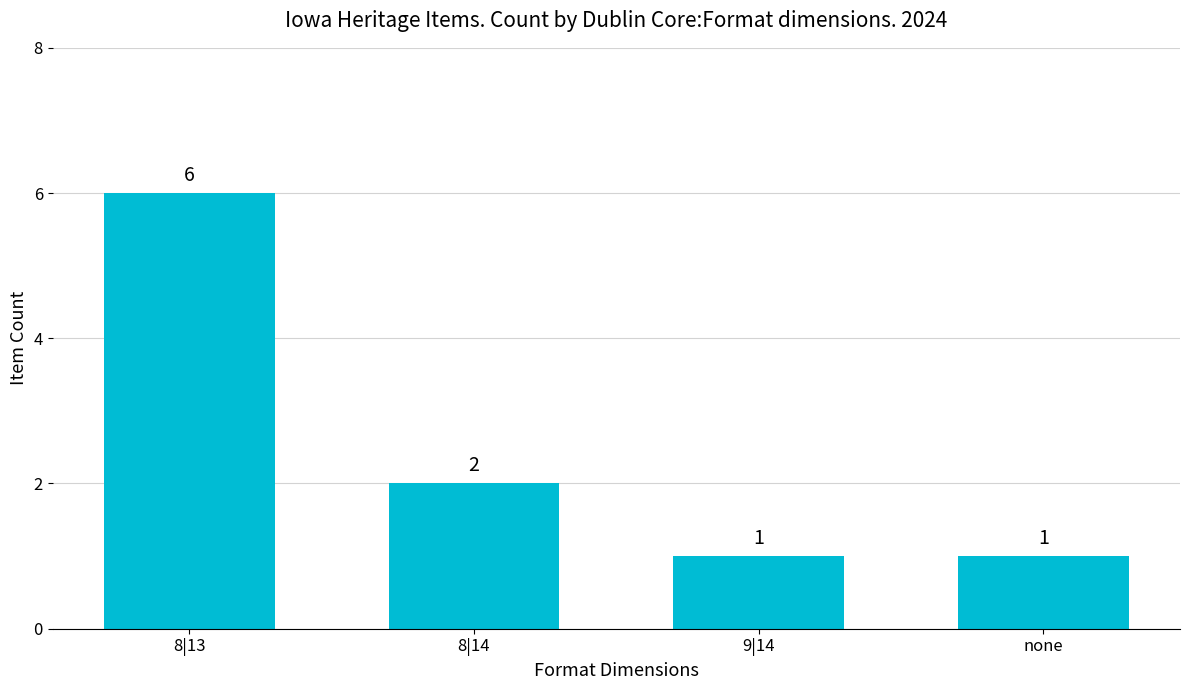

What is the difference between the maximum and second lowest values?

5